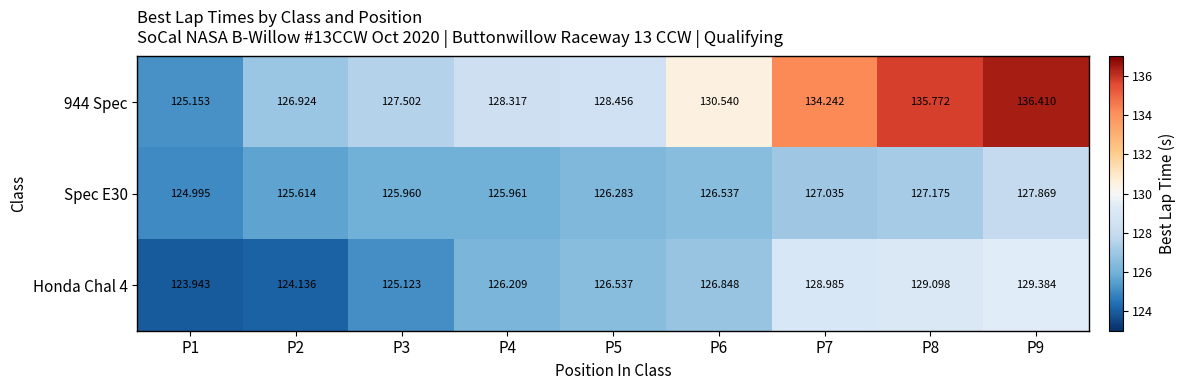

How many series are shown in this chart?

3